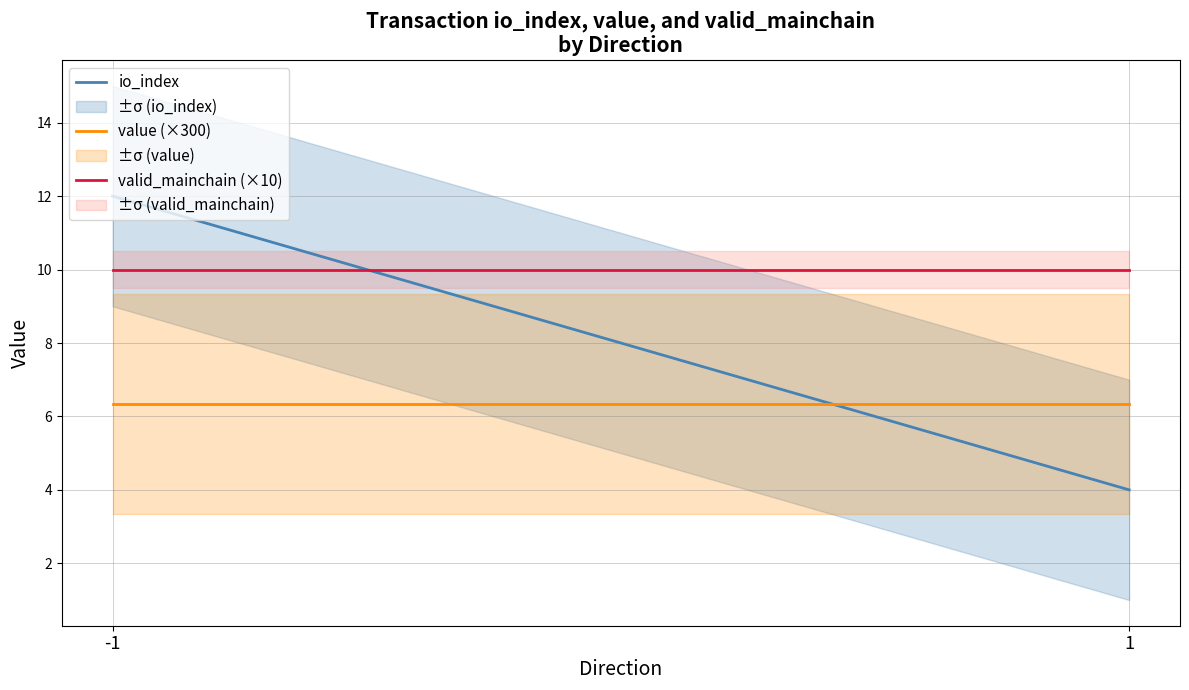

What is the sum of all valid_mainchain (×10) values?

20.0